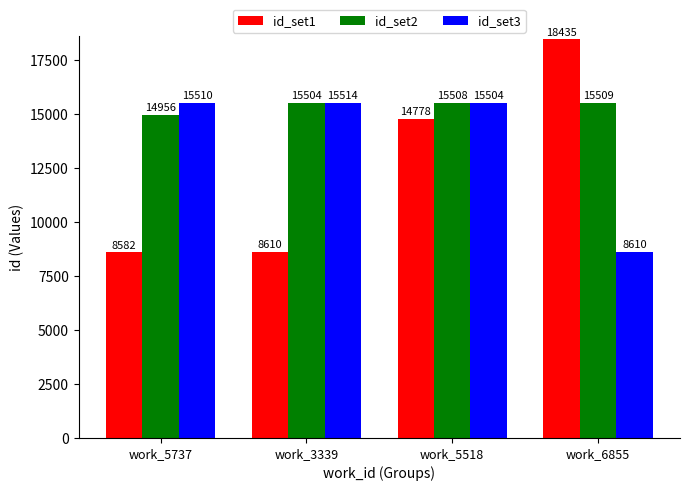

At which label is id_set2 closest to 15232?

work_3339